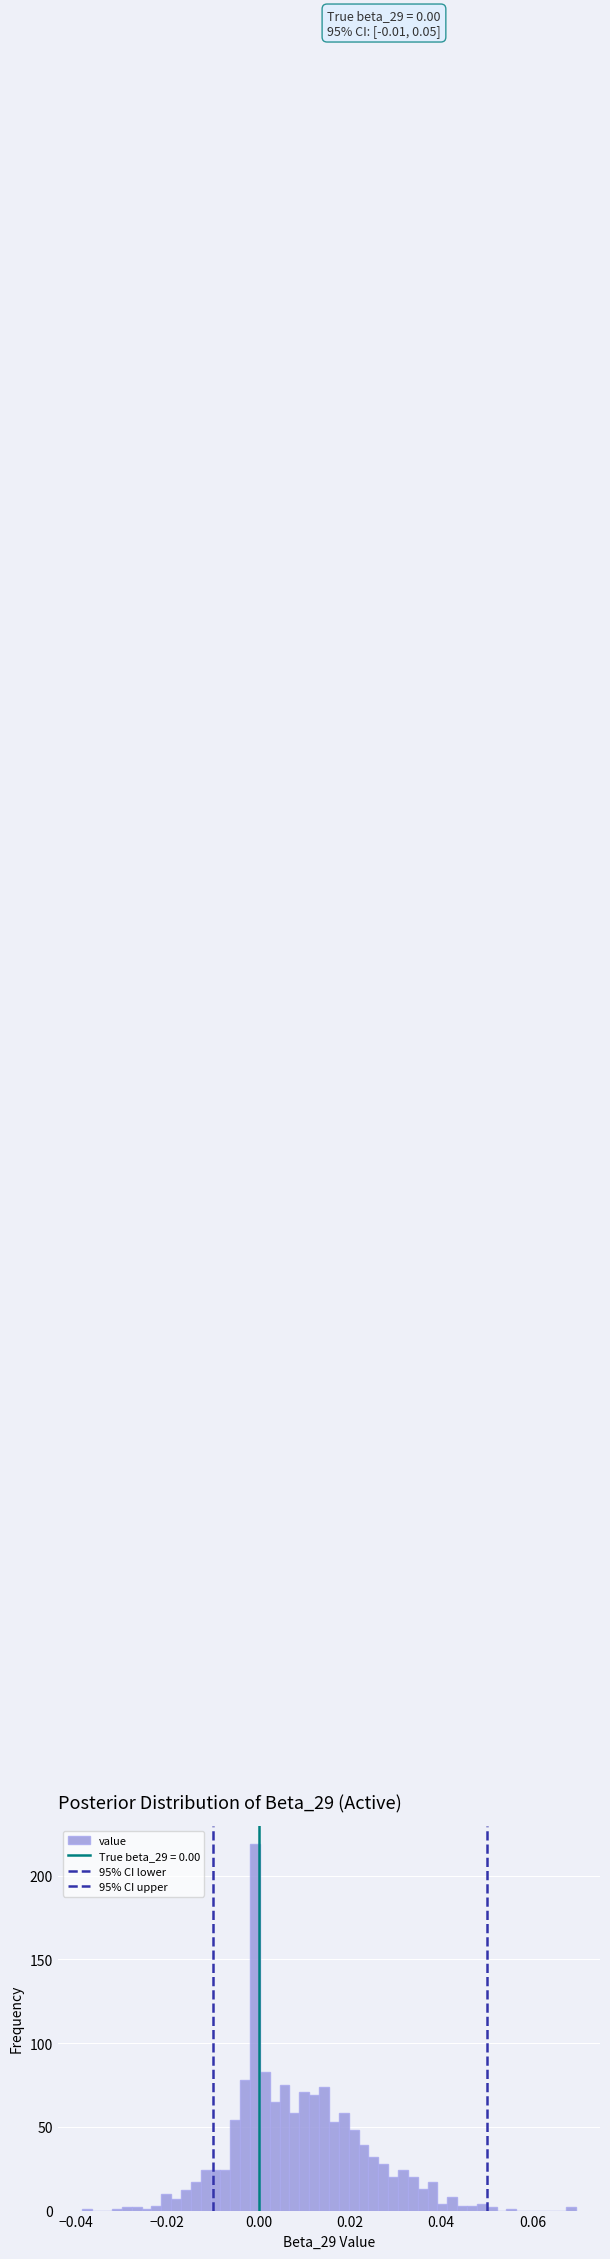

Read against the x-axis, roughly where is the centre of the tallest bar?

0.000